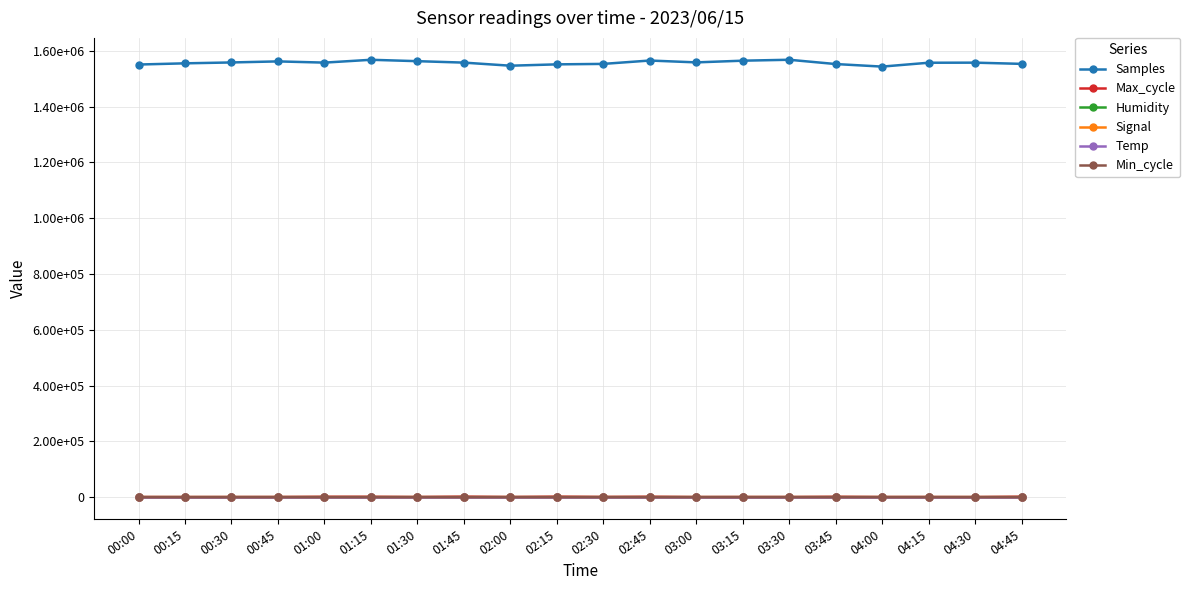

What are all the series names shown in the legend?

Samples, Max_cycle, Humidity, Signal, Temp, Min_cycle